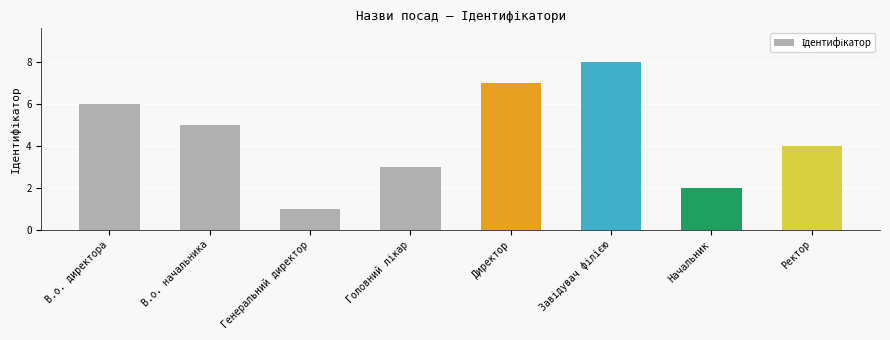

The chart shows a value of 4 at Начальник. True or false?

False